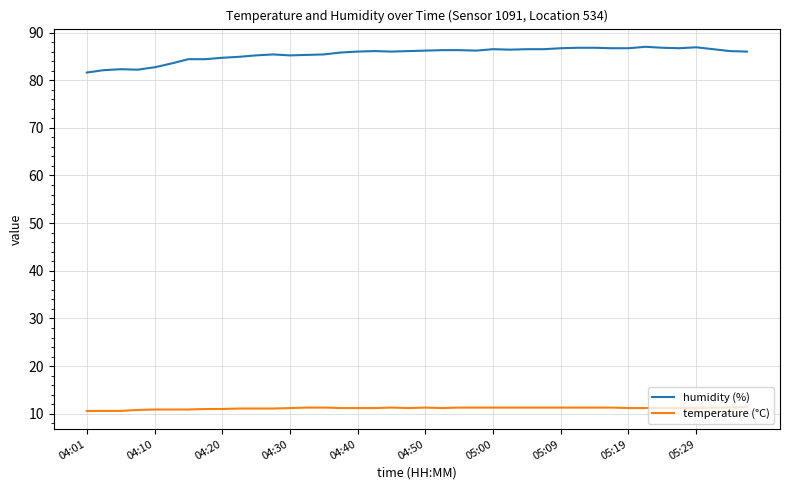

True or false: temperature (°C) and humidity (%) intersect in this chart.

False